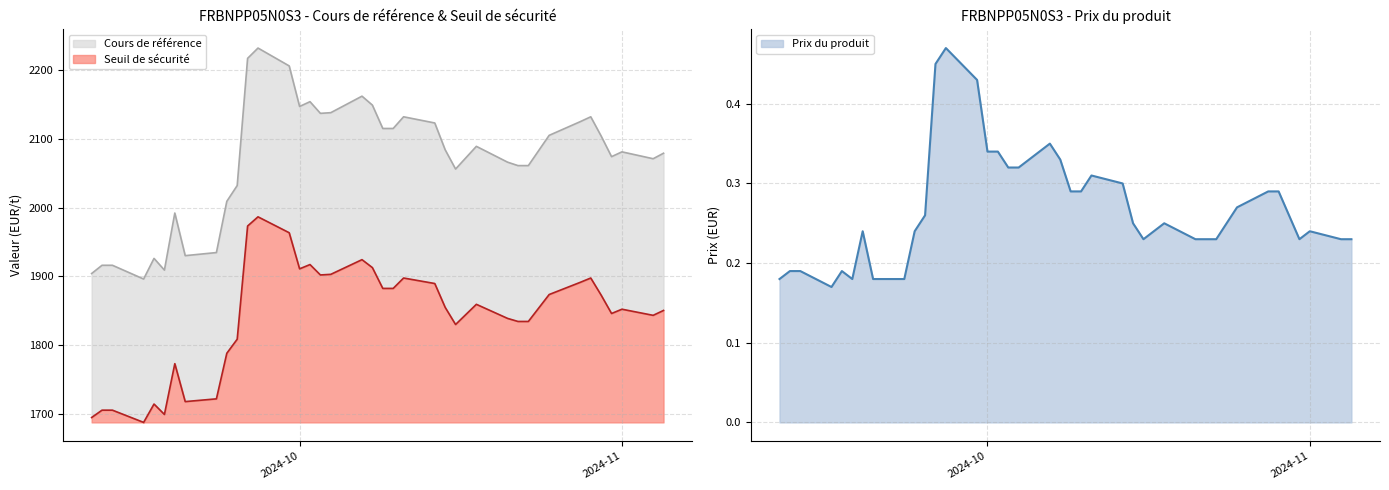

What is the minimum value shown in the chart?

0.2